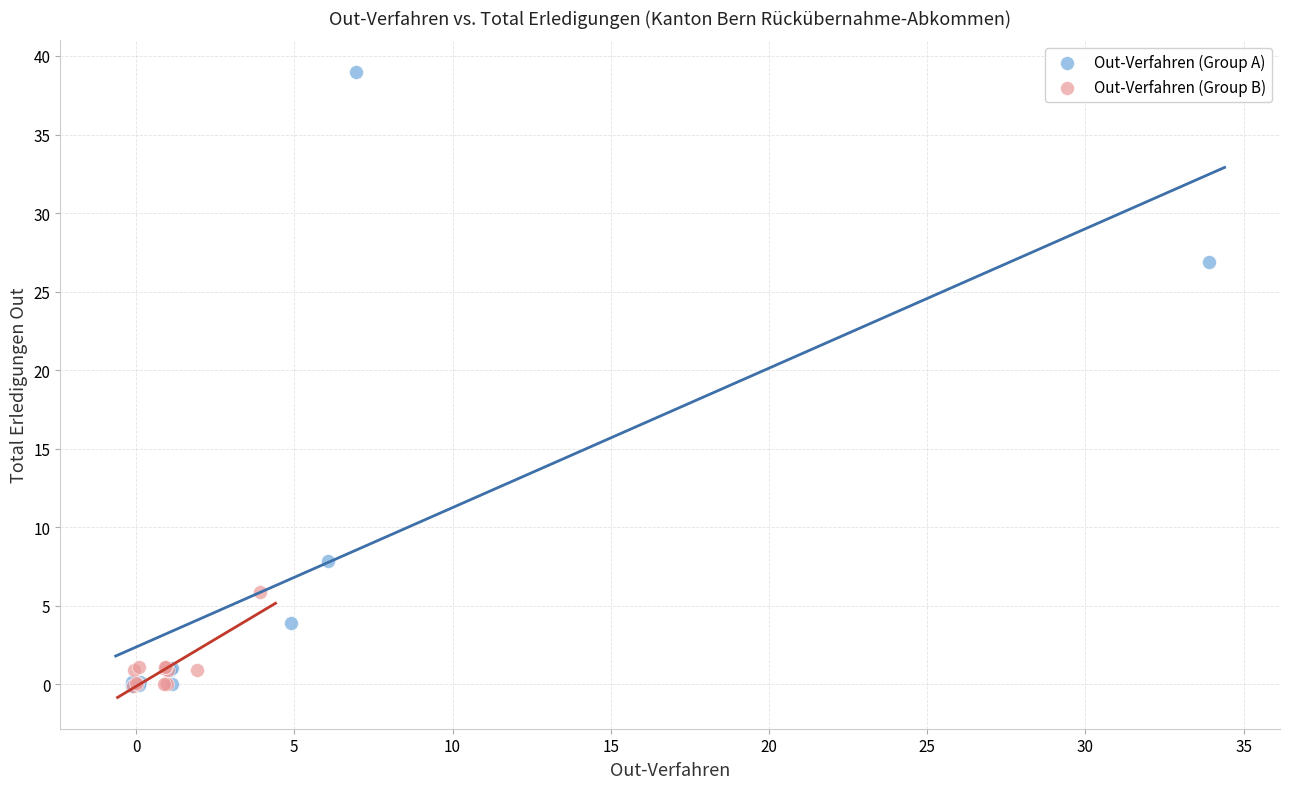

Which series has the widest spread of Y values?

Out-Verfahren (Group A)